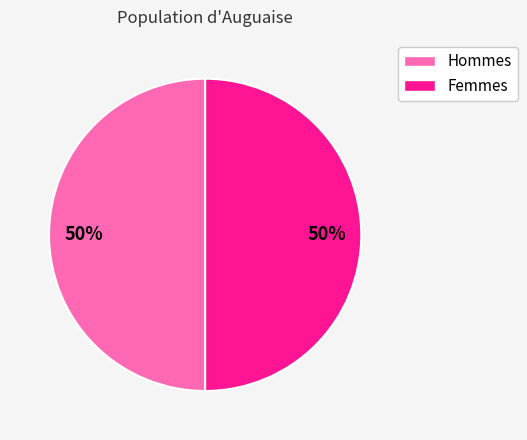

Do Hommes and Femmes together represent more than half of the pie?

Yes